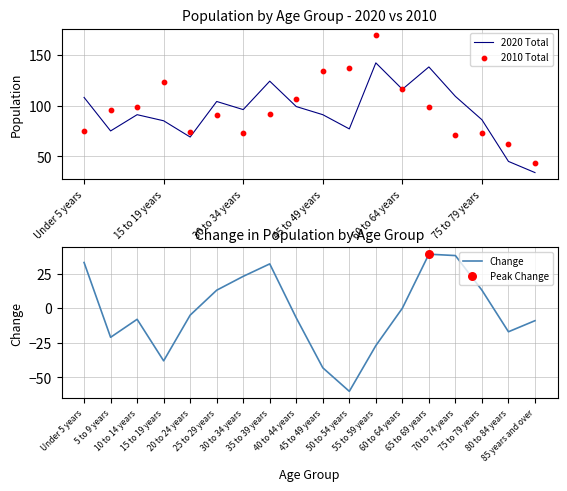

What is the highest value of the 2020 Total series?

142